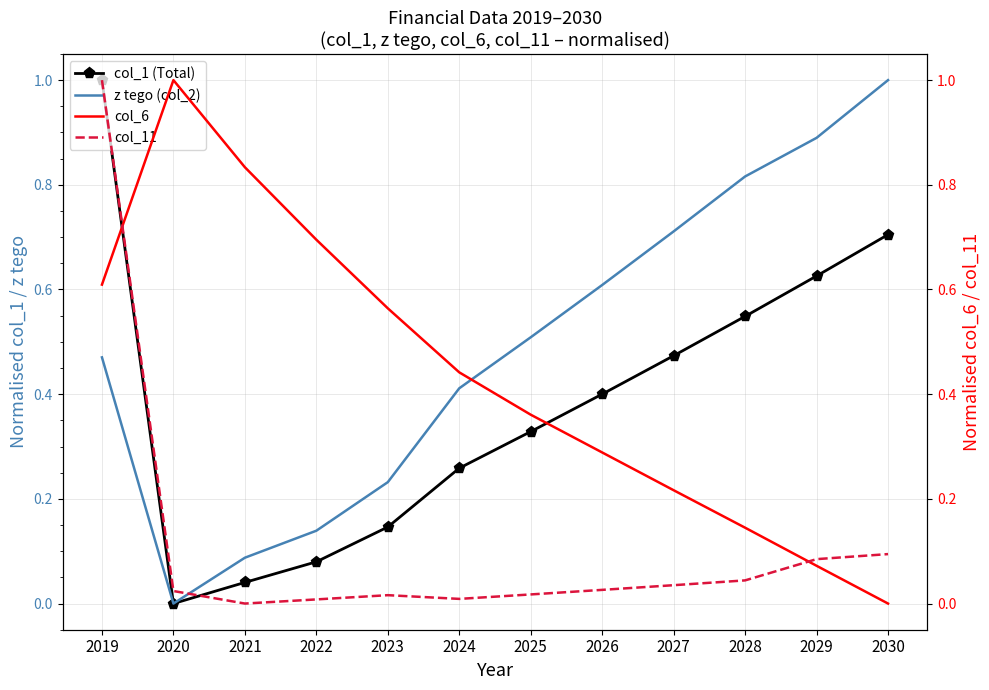

Rank the categories by col_1 (Total) value from highest to lowest.

2019, 2030, 2029, 2028, 2027, 2026, 2025, 2024, 2023, 2022, 2021, 2020